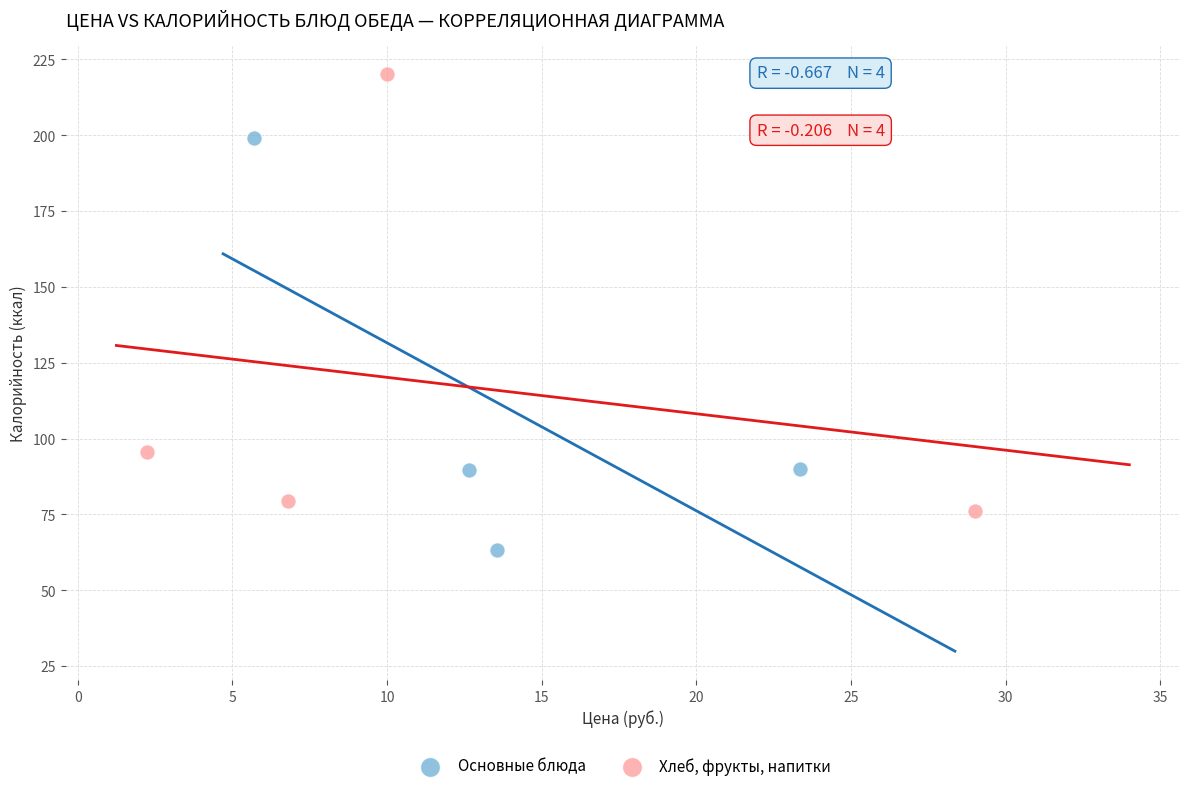

What are all the series names shown in the legend?

Основные блюда, Хлеб, фрукты, напитки